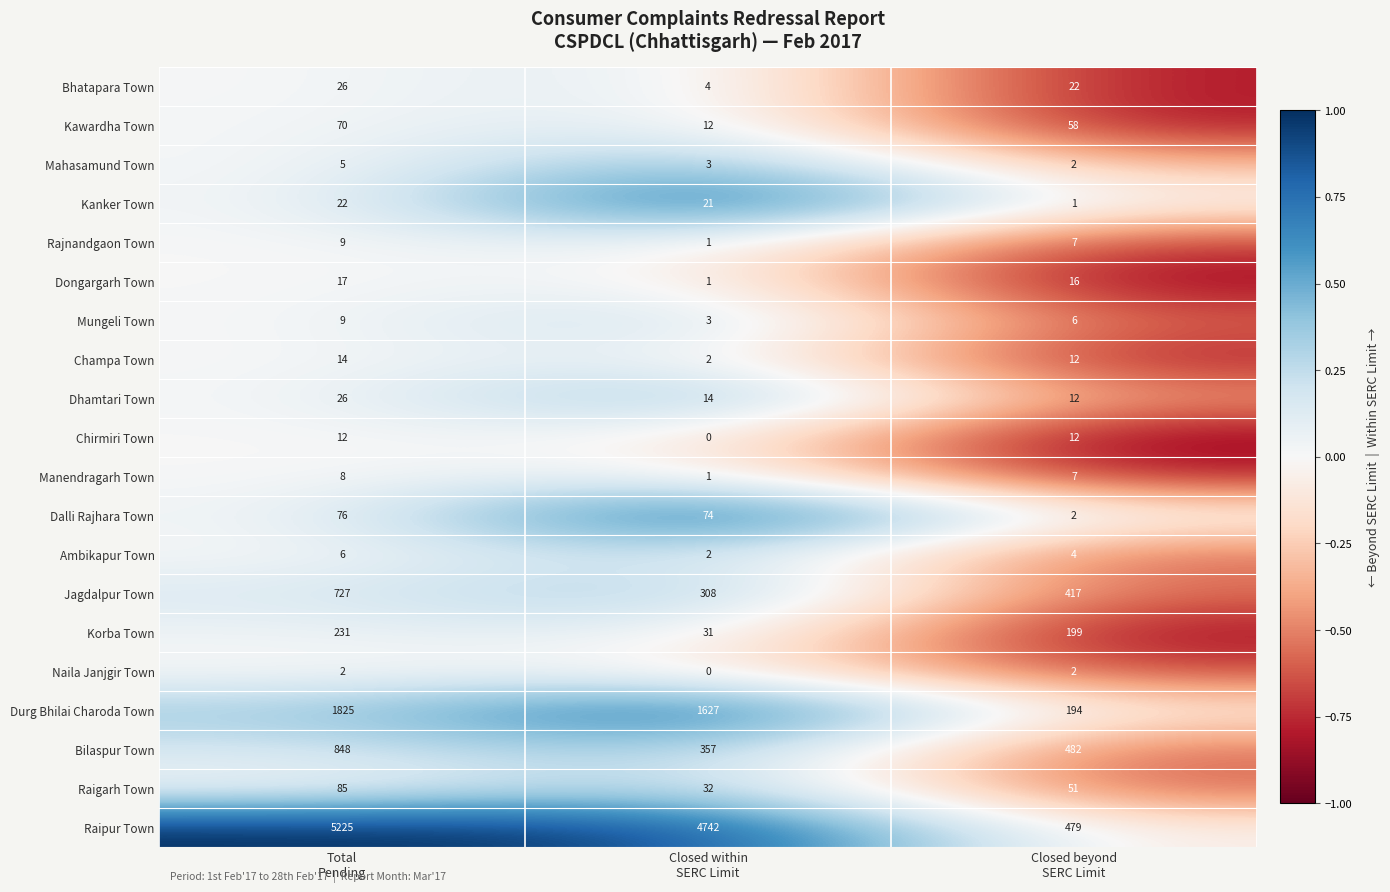

How many series are shown in this chart?

20